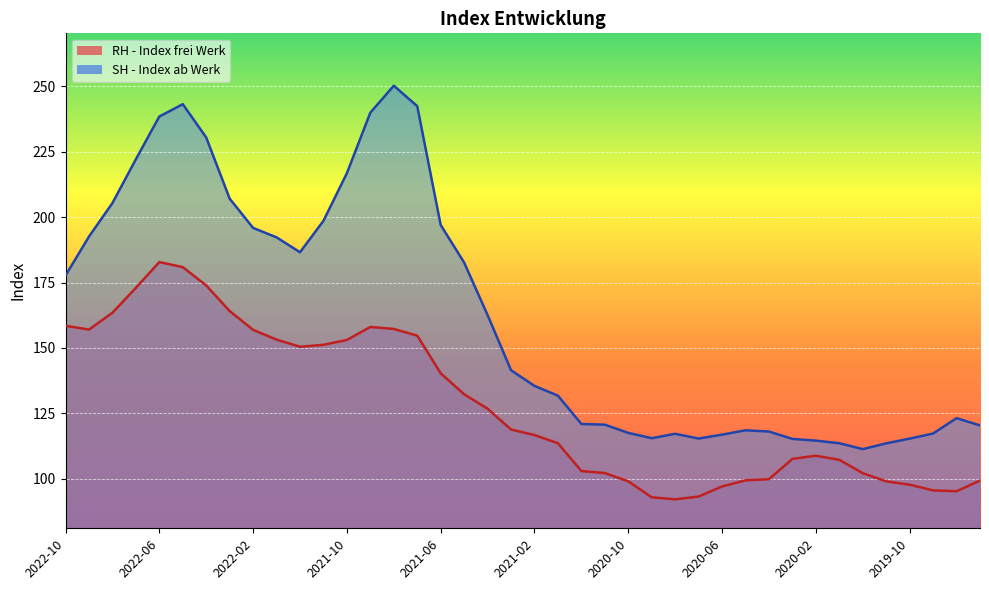

Which category has the lowest value in the RH - Index frei Werk series?

2020-08